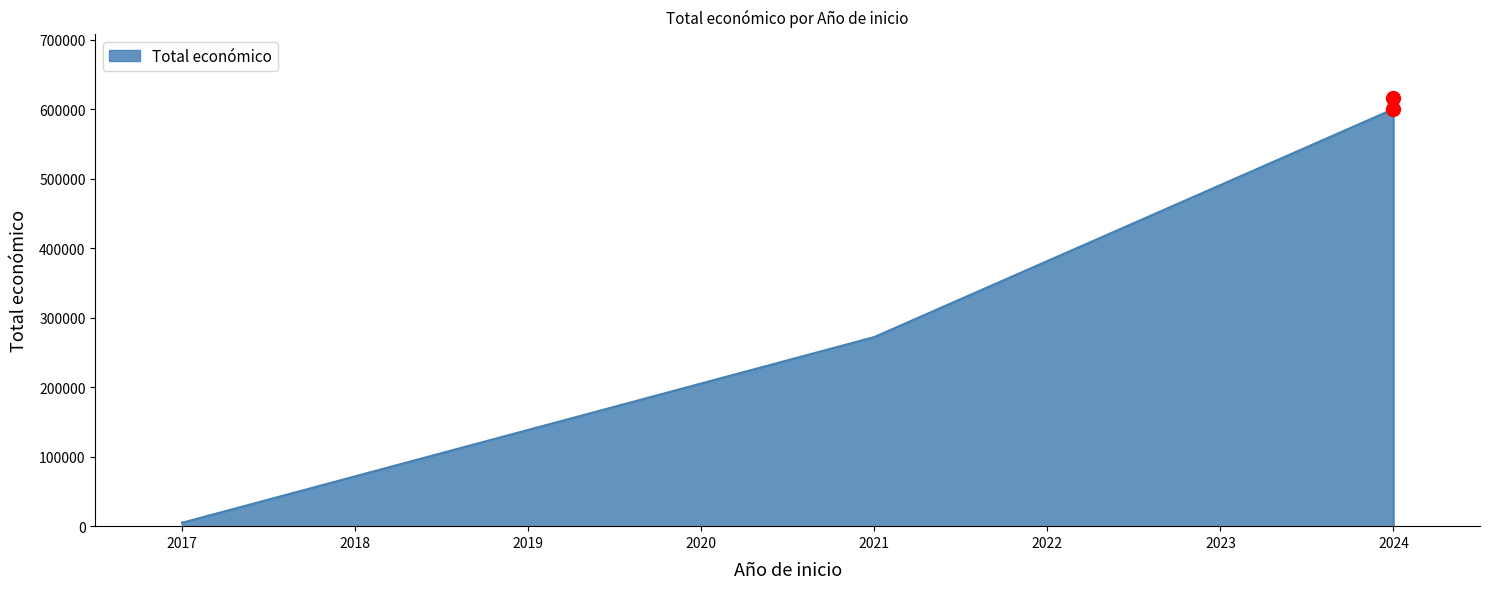

How many points are lower than both their immediate neighbors (excluding endpoints)?

1